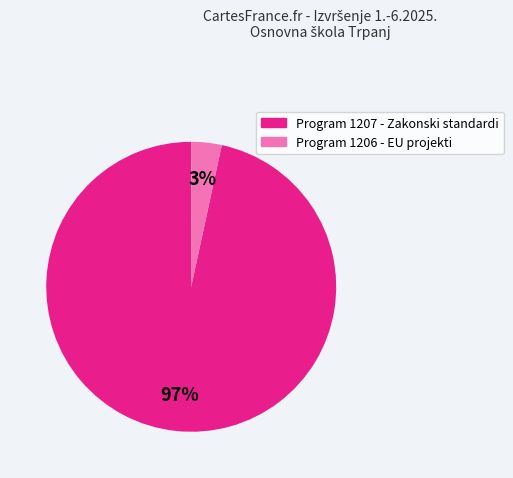

To the nearest percent, what is the average slice percentage?

50%